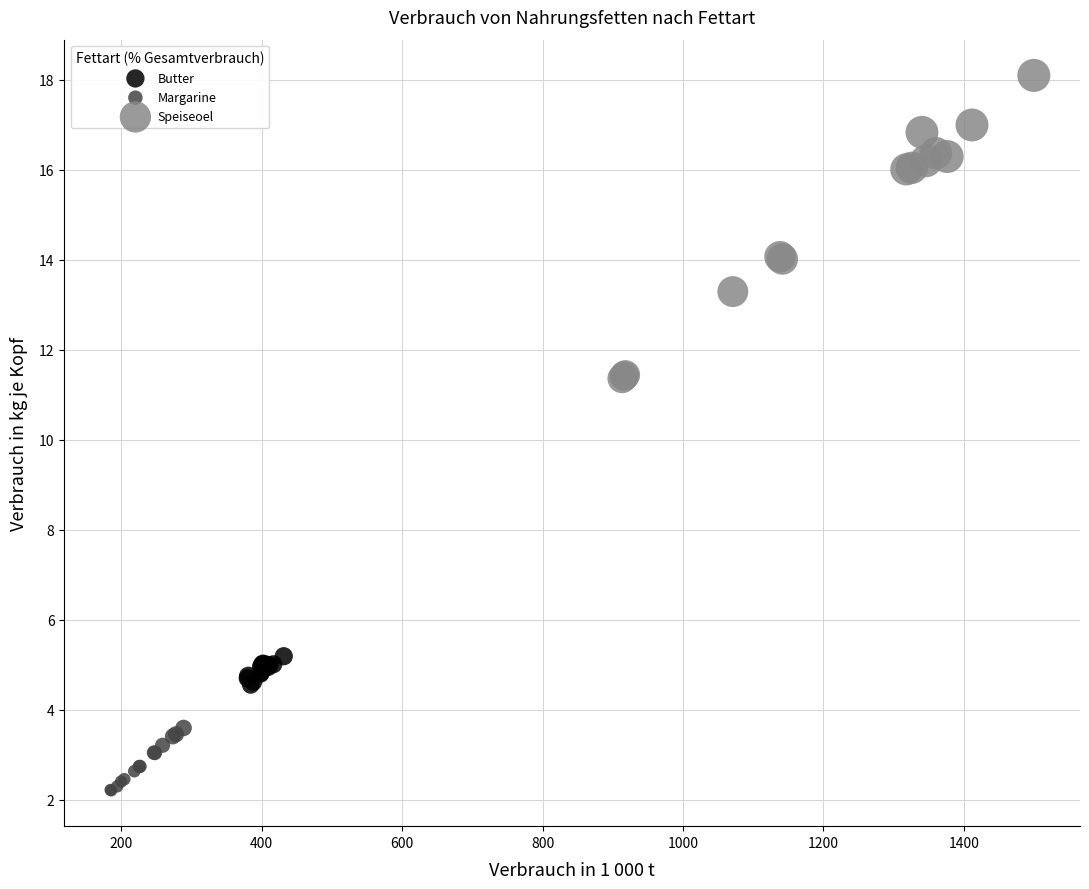

Which series has the widest spread of Y values?

Speiseoel